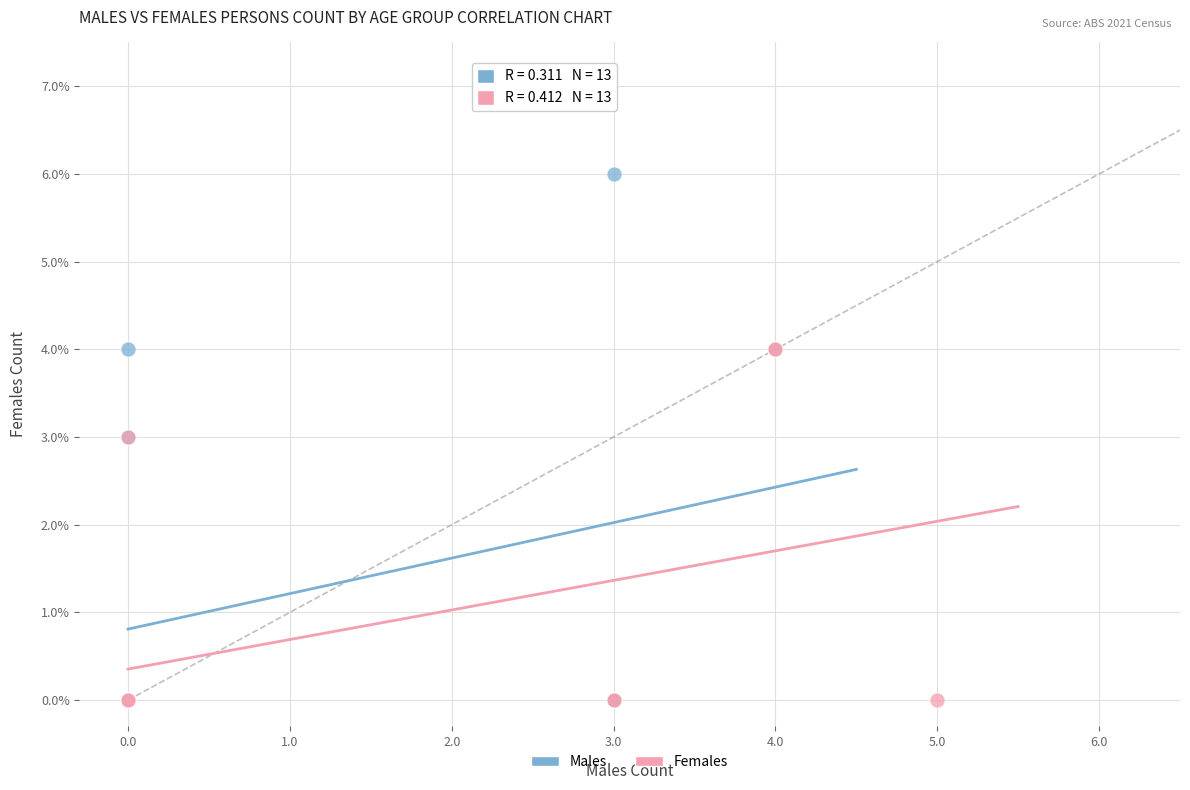

Which series has the largest Y range (max minus min)?

Males